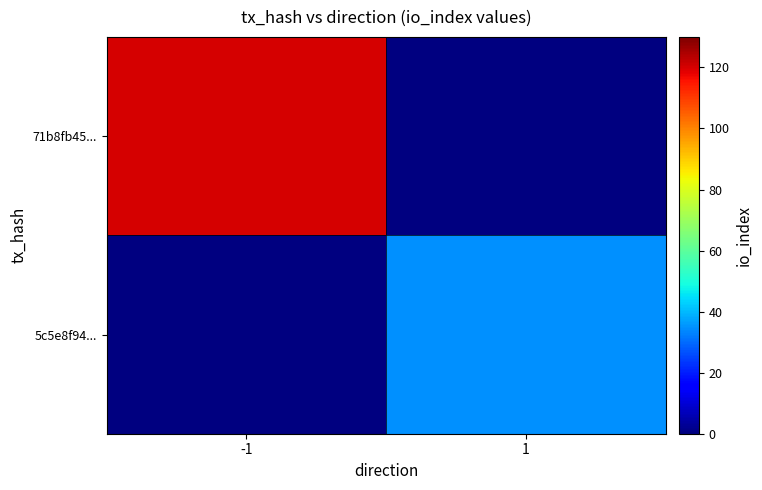

Rank the series by their maximum value, from highest to lowest.

71b8fb45..., 5c5e8f94...